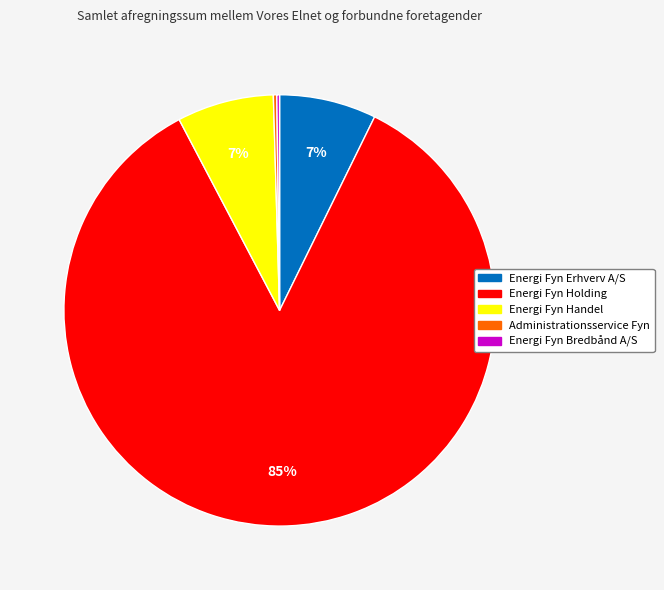

To the nearest percent, what portion does Energi Fyn Handel represent?

7%